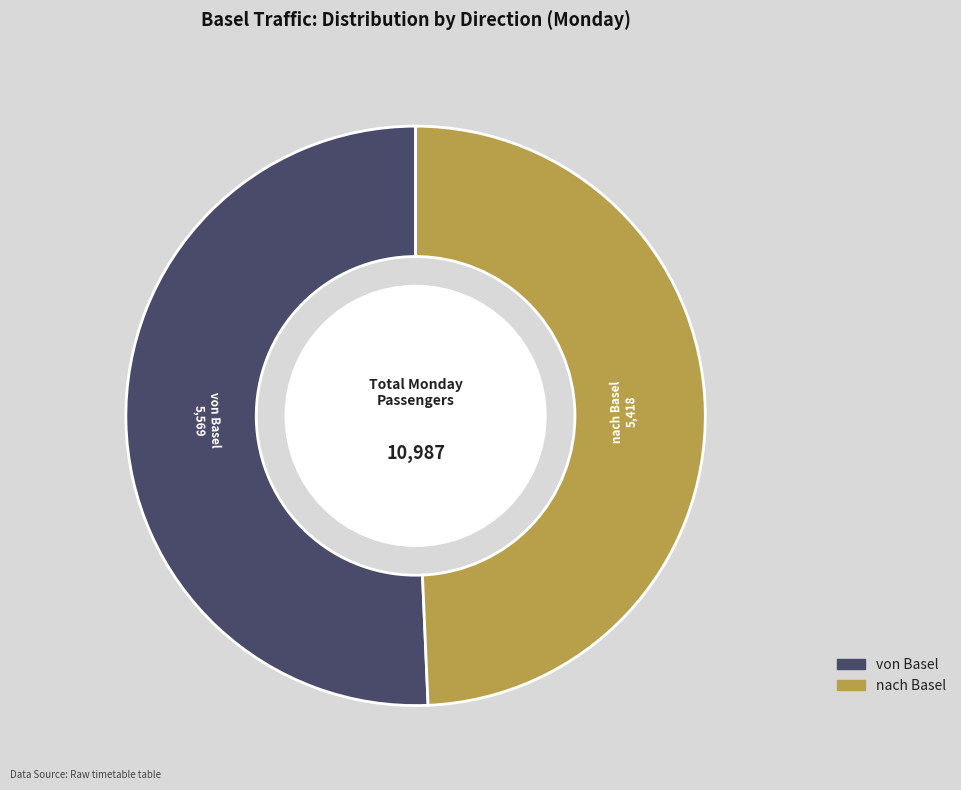

Is it true that nach Basel is 39% of the pie?

False